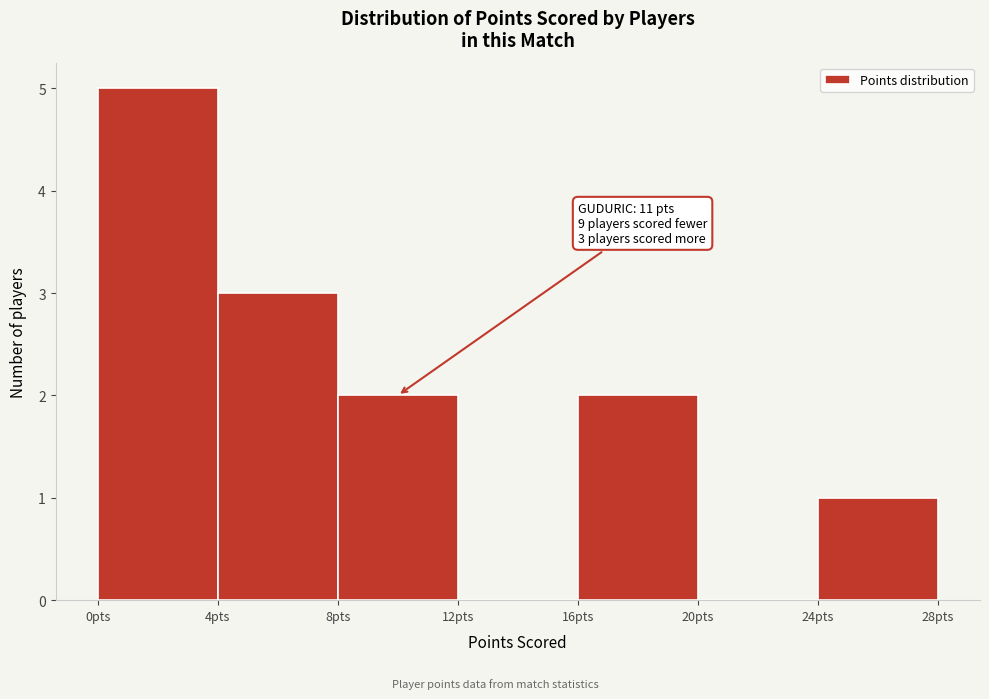

Which range on the x-axis has the tallest bar?

0 to 4